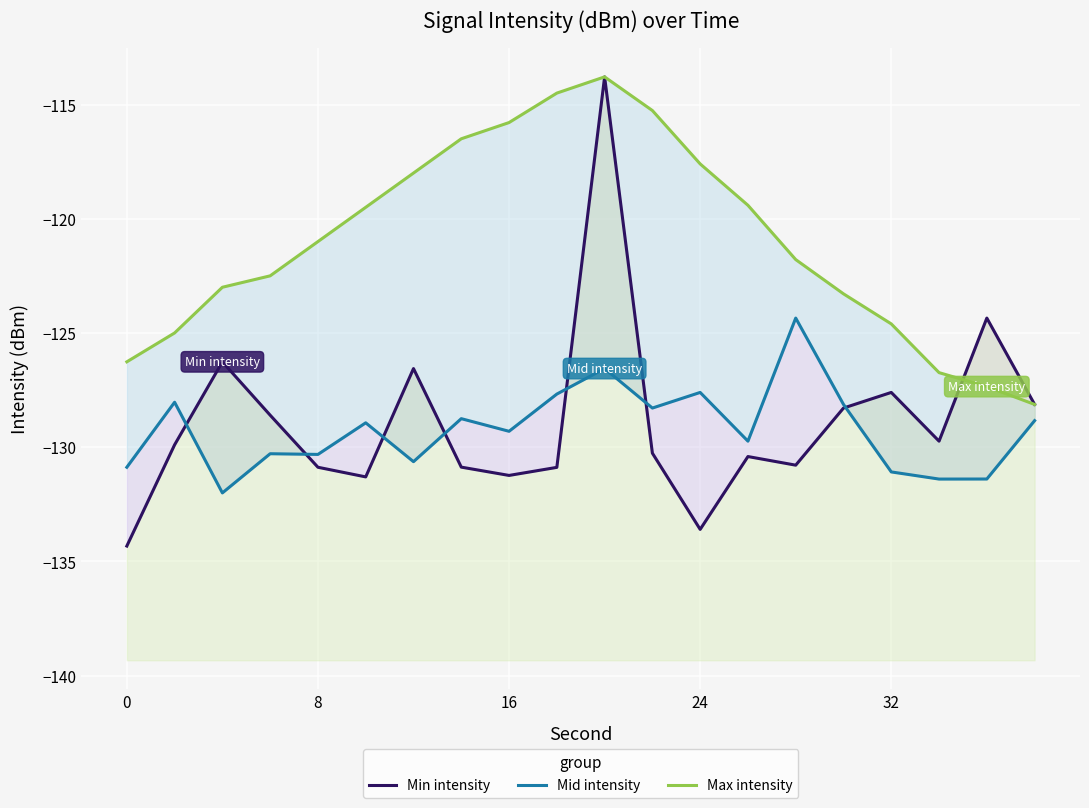

How many data points in Max intensity are above -121?

9